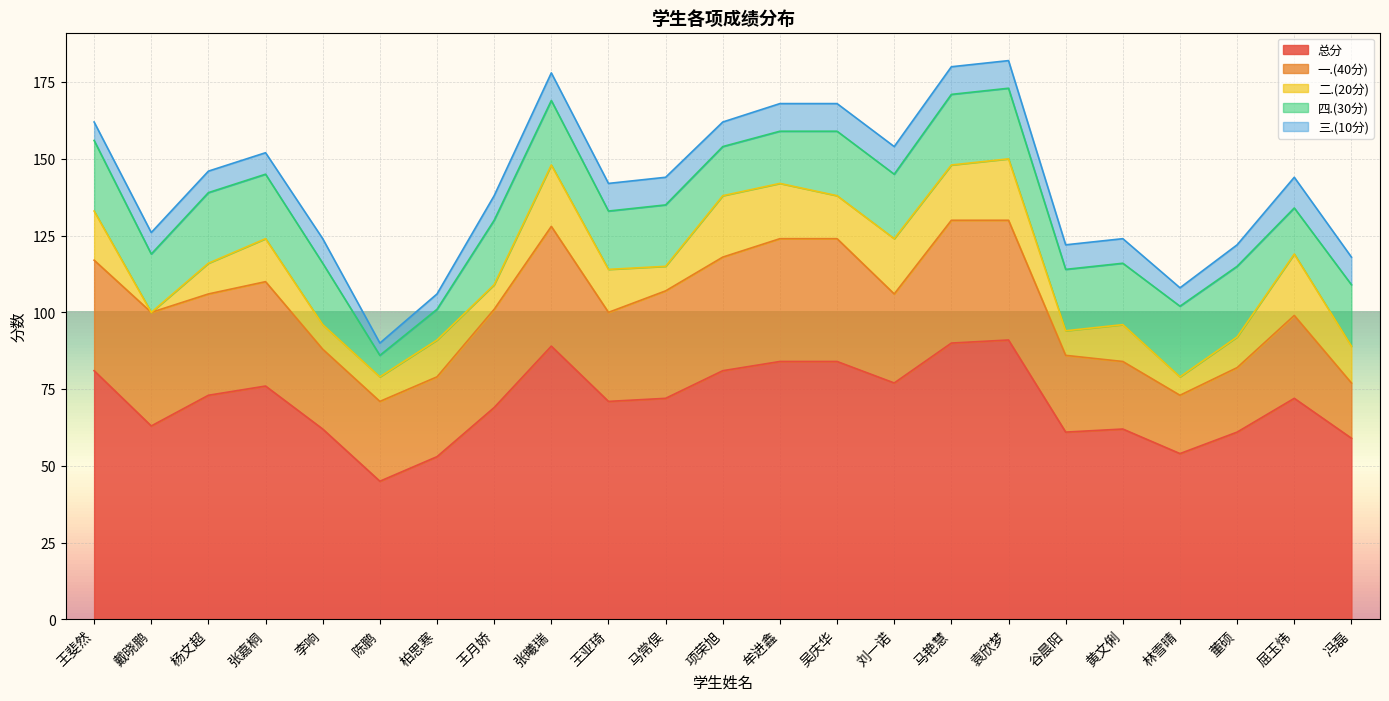

Which category has the lowest value across all series?

戴晓鹏